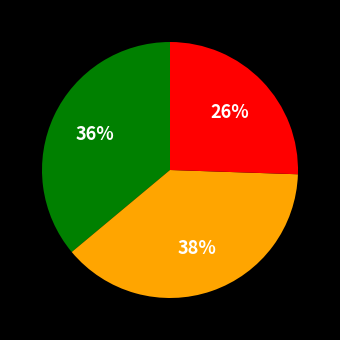

Is there any slice that represents more than half of the pie?

No